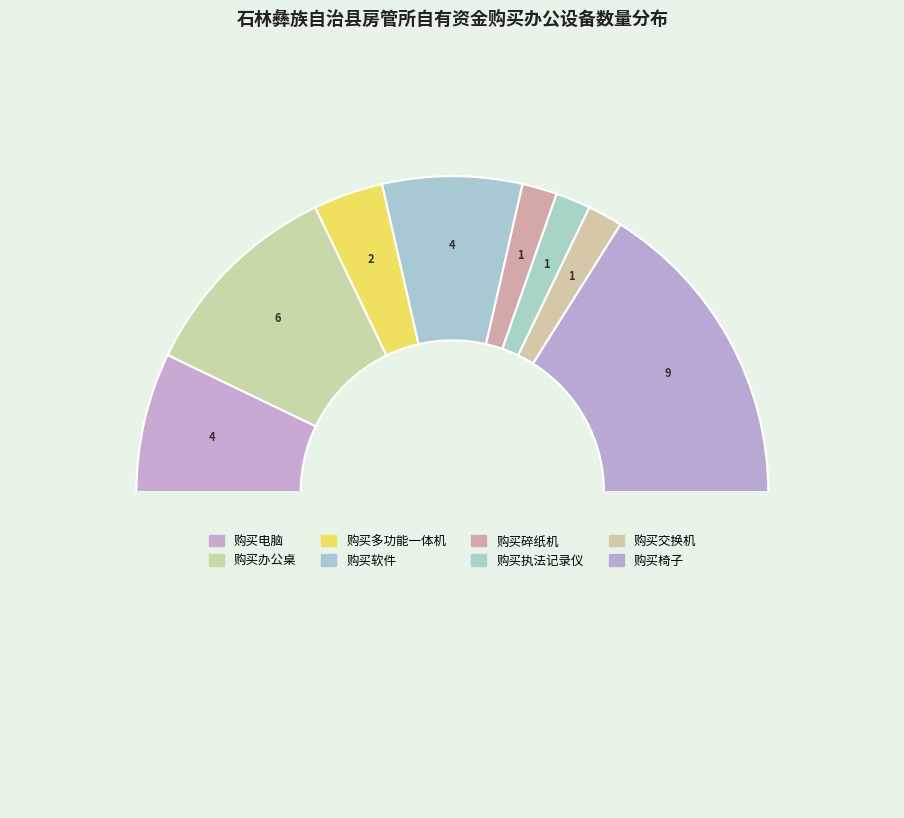

What is the largest slice in the pie chart?

购买椅子